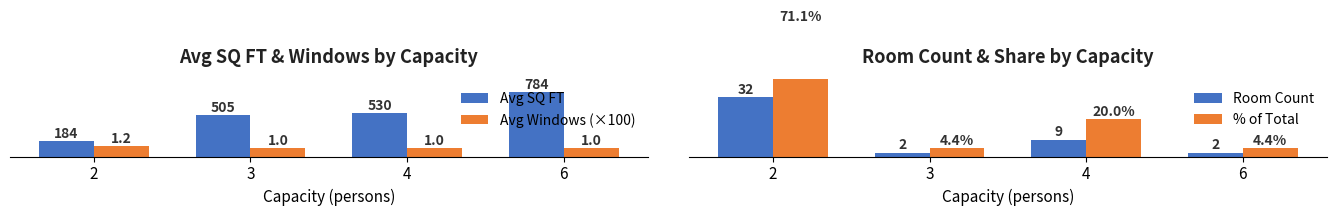

At which category is the sum across all series the highest?

6